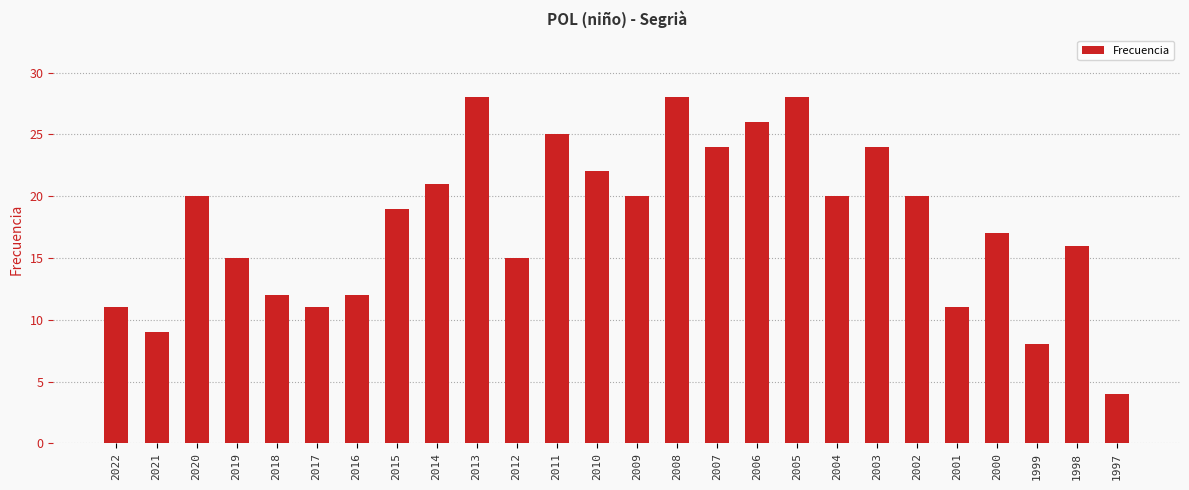

Which category has the lowest value across all series?

1997